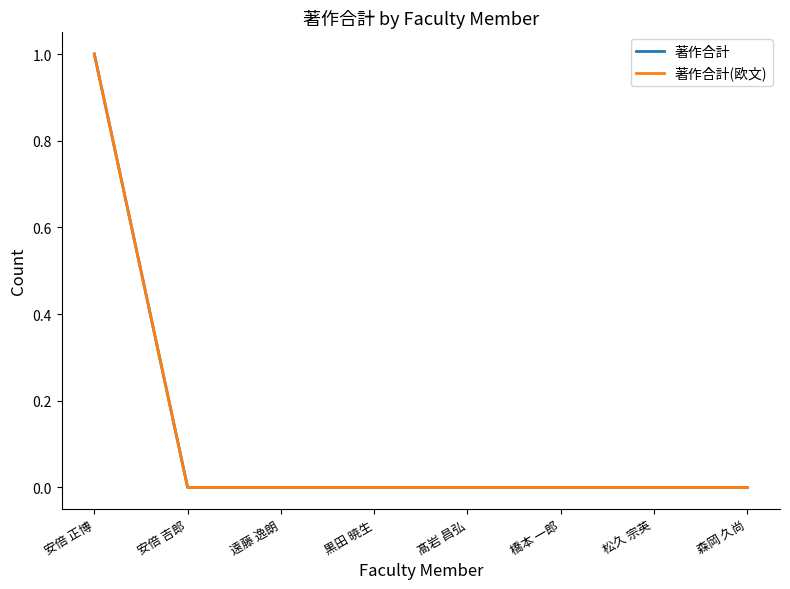

What is the label of the 8th point from the left?

森岡 久尚